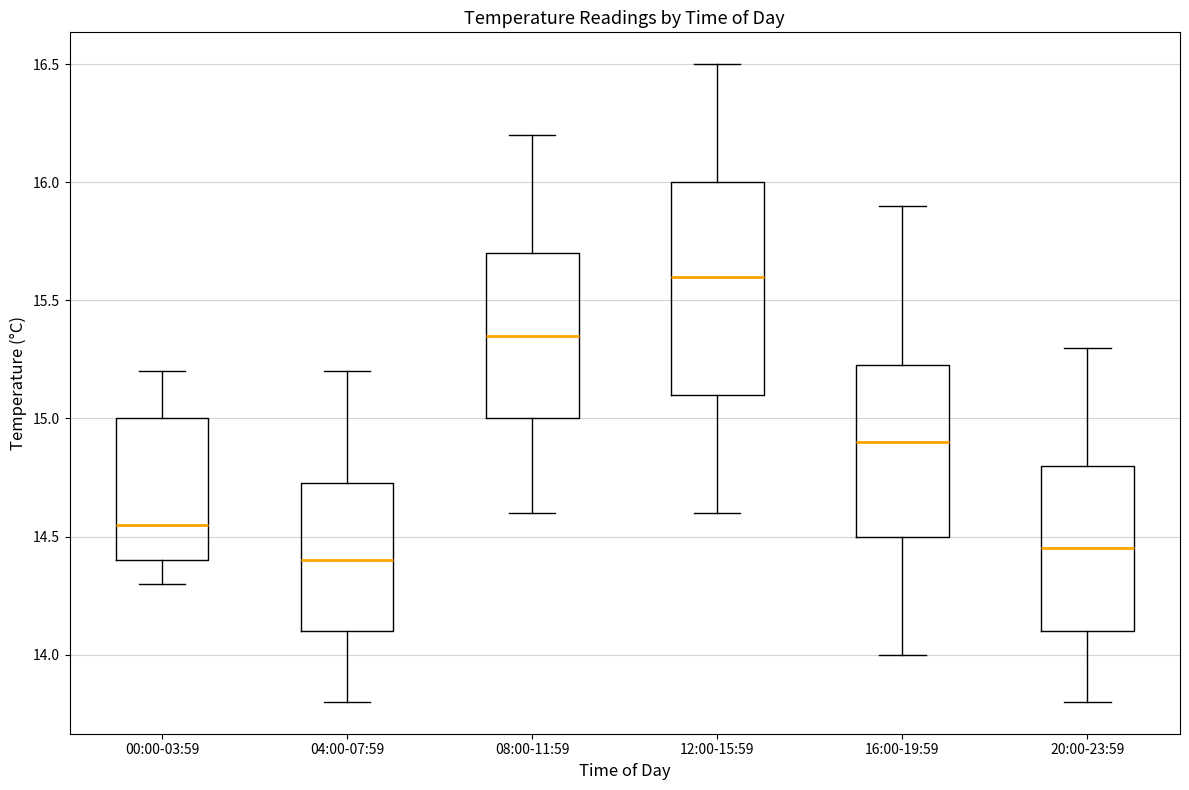

Comparing the boxes themselves (not the whiskers), which one is the tallest?

12:00-15:59